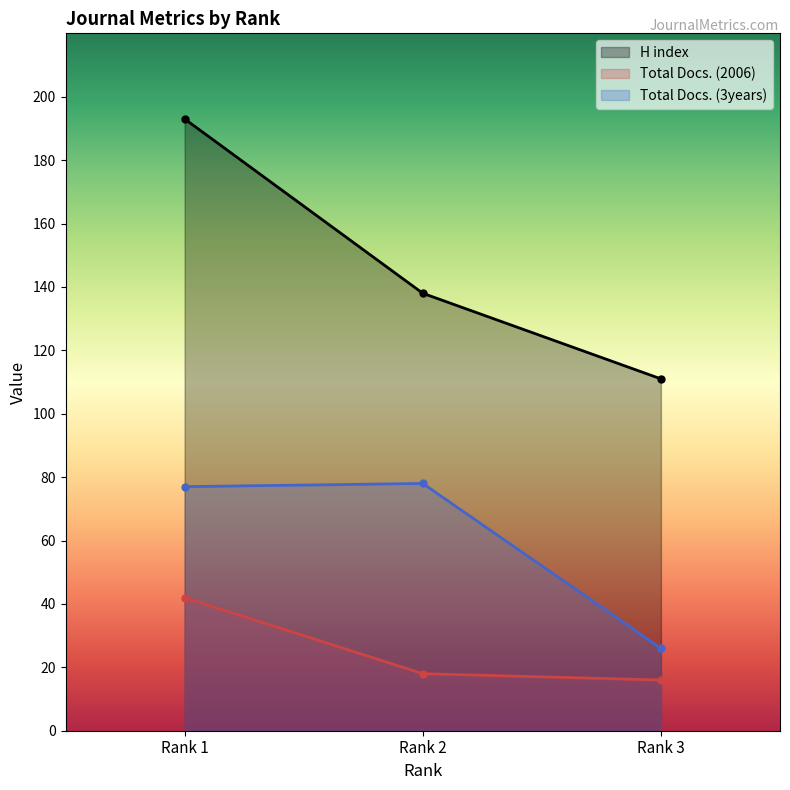

Which has a higher value, Rank 2 or Rank 3?

Rank 2